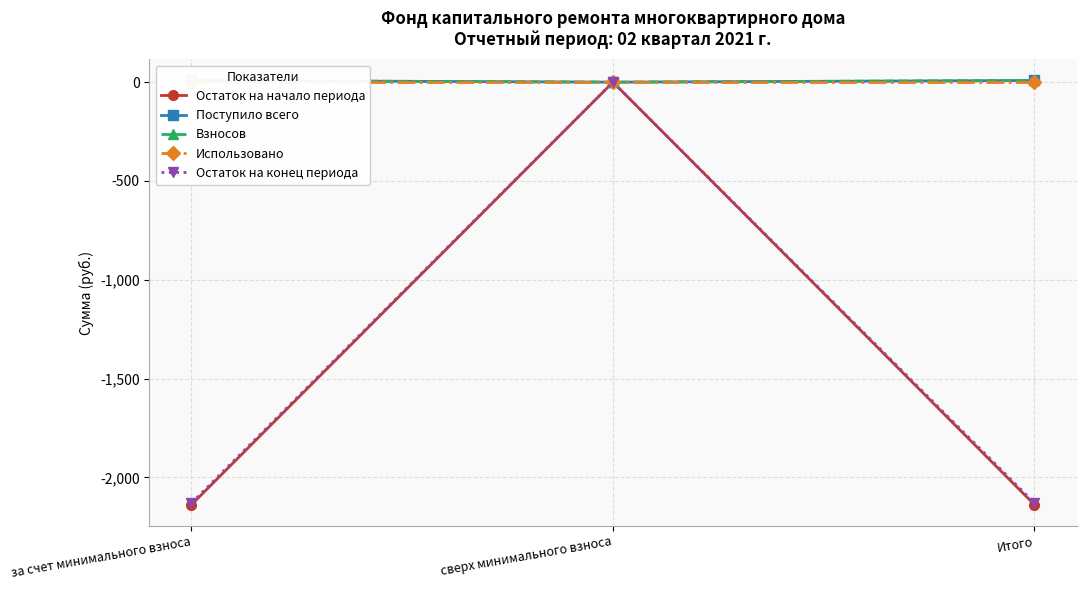

At how many categories does at least one series exceed -1736?

3